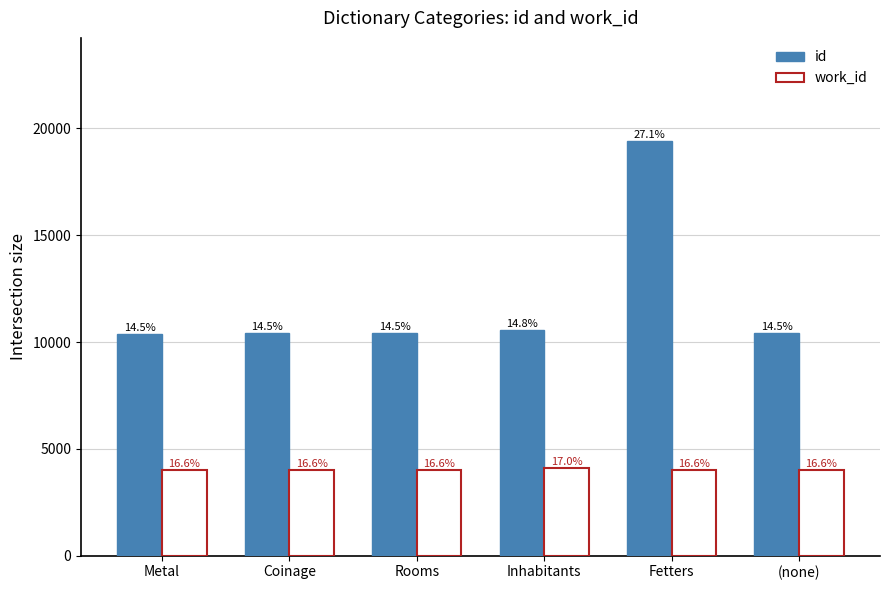

Is it true that work_id equals 2737 at Metal?

False